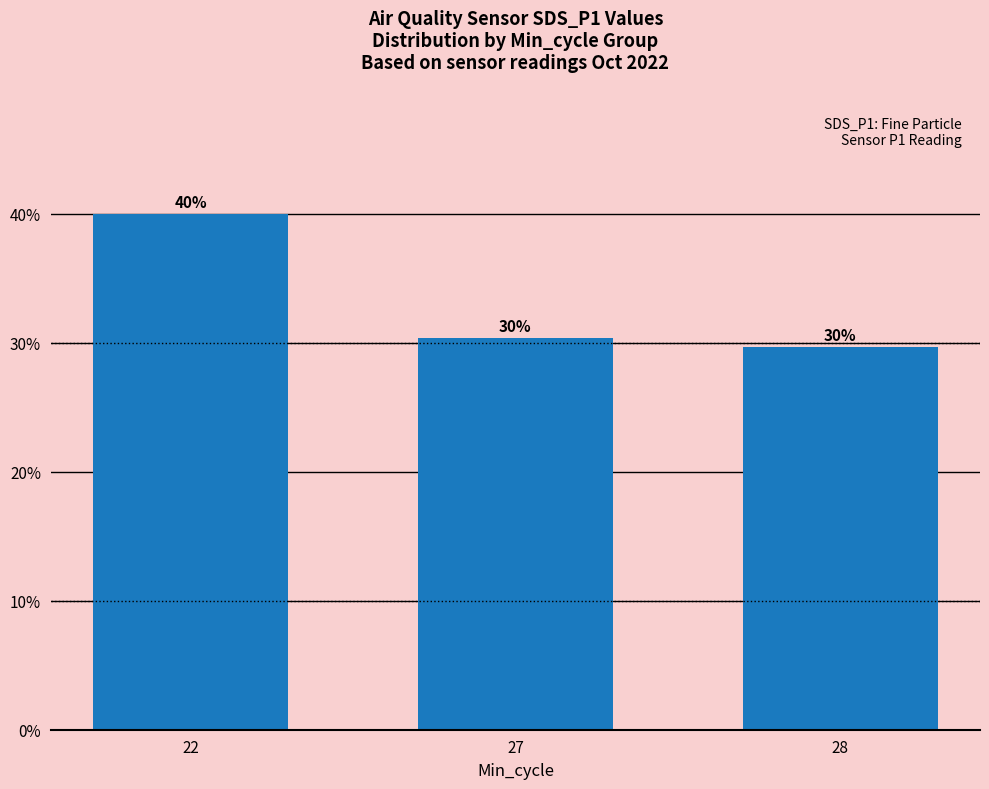

Reading right to left, transcribe all the data shown in this chart.

28=29.7	27=30.3	22=40.0